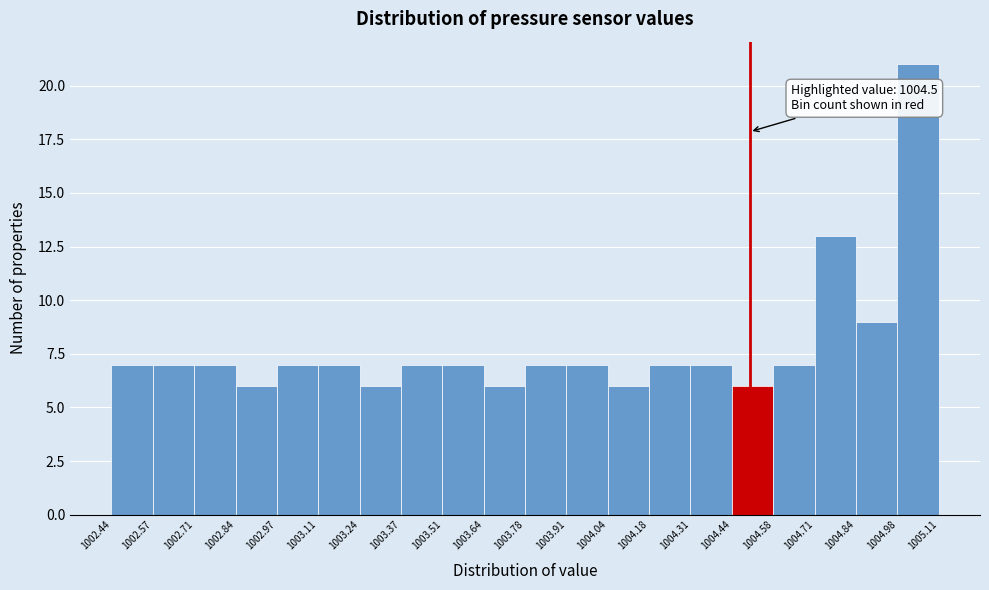

Which range on the x-axis has the tallest bar?

1004.98 to 1005.11